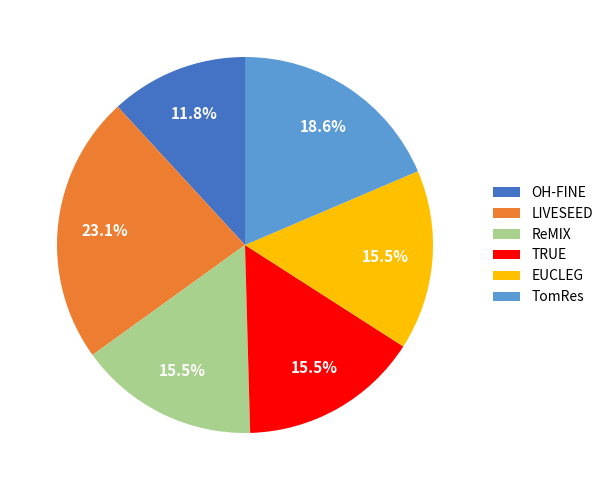

Is TRUE the majority of the pie?

No